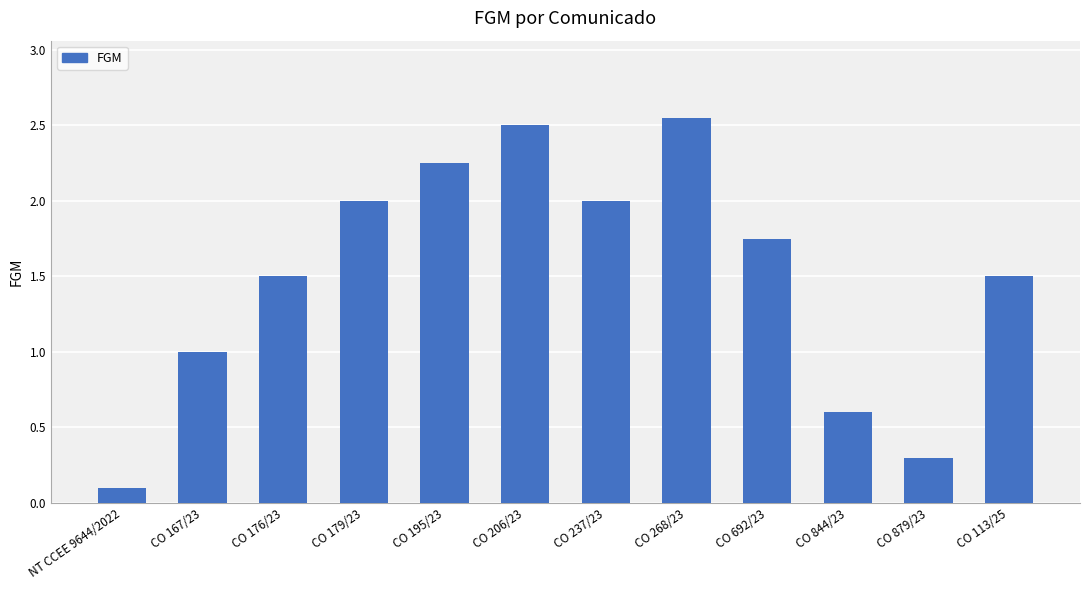

What is the label of the 3rd bar from the right?

CO 844/23